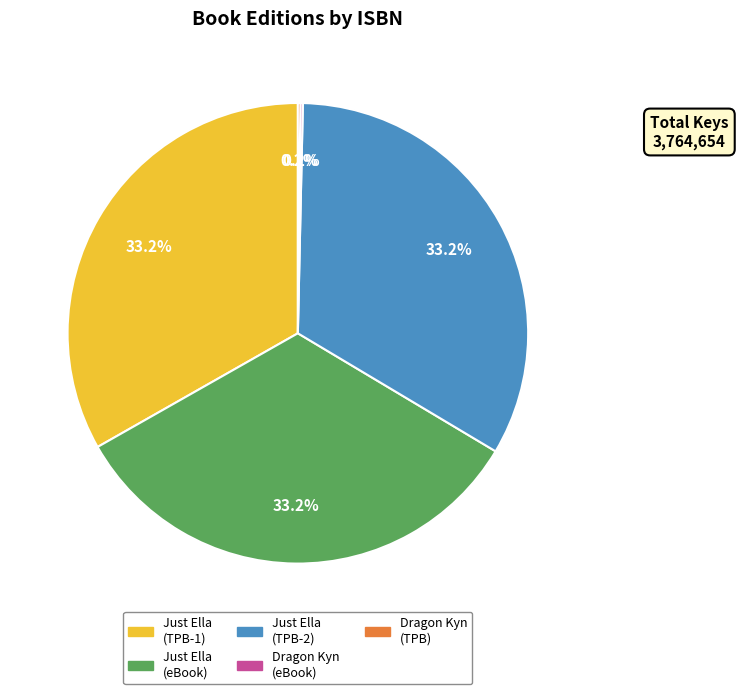

To the nearest percent, what is the average slice percentage?

20%